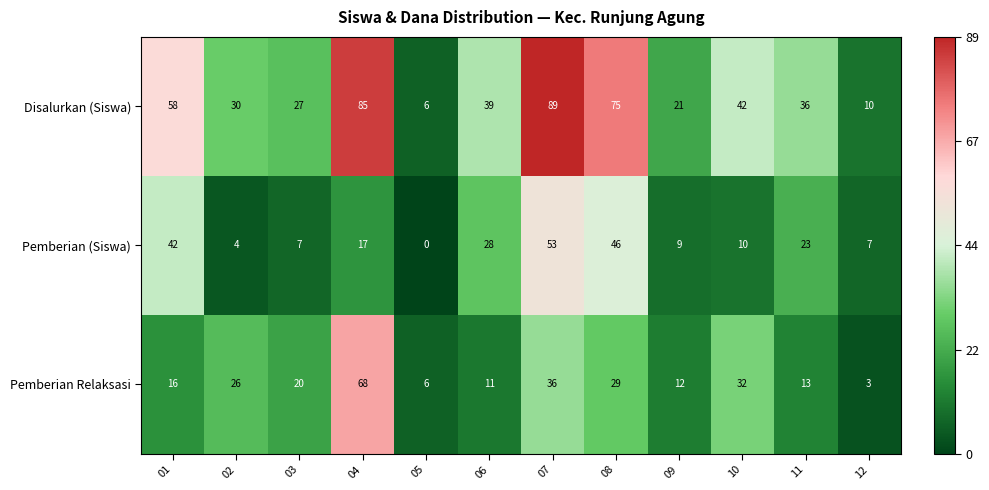

At how many categories does at least one series exceed 0?

12